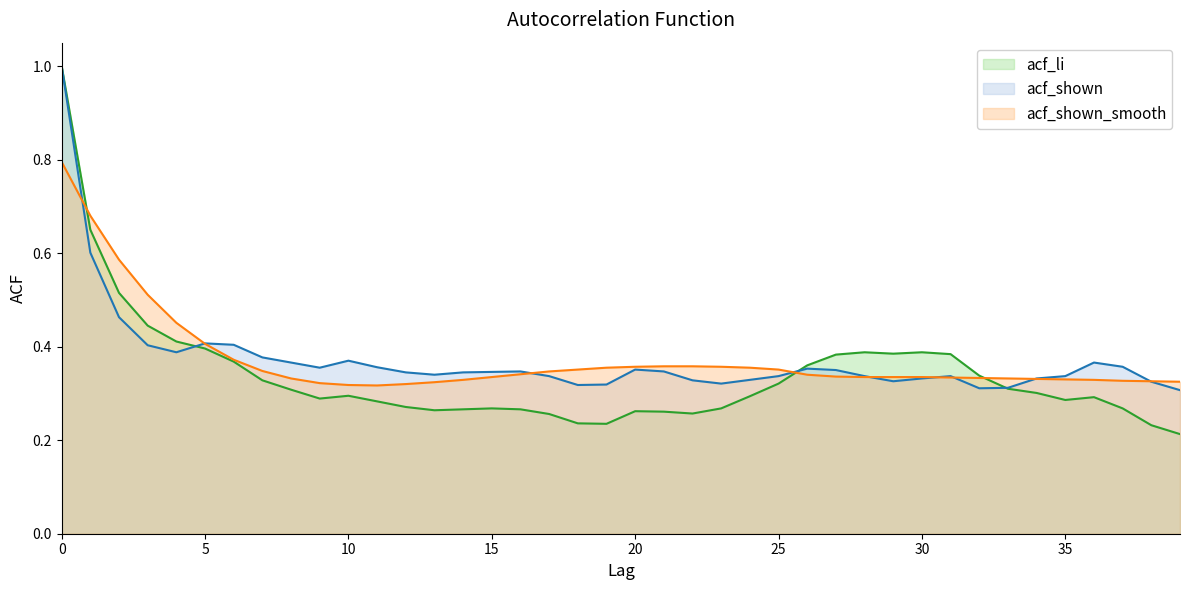

Between which two adjacent categories do acf_shown and acf_shown_smooth first intersect?

0 and 1